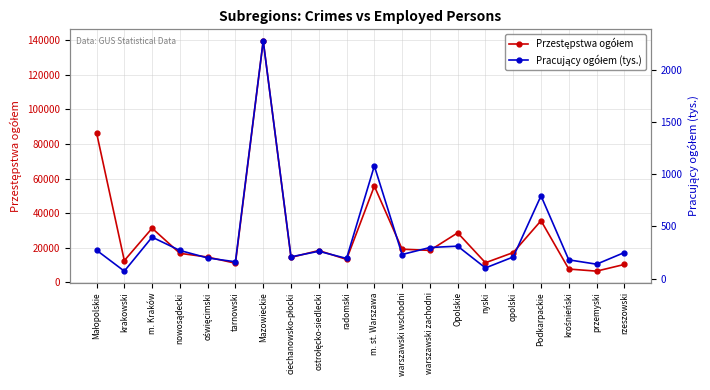

Rank the categories by Pracujący ogółem (tys.) value from highest to lowest.

Mazowieckie, m. st. Warszawa, Podkarpackie, m. Kraków, Opolskie, warszawski zachodni, Małopolskie, nowosądecki, ostrołęcko-siedlecki, rzeszowski, warszawski wschodni, ciechanowsko-płocki, opolski, oświęcimski, radomski, krośnieński, tarnowski, przemyski, nyski, krakowski